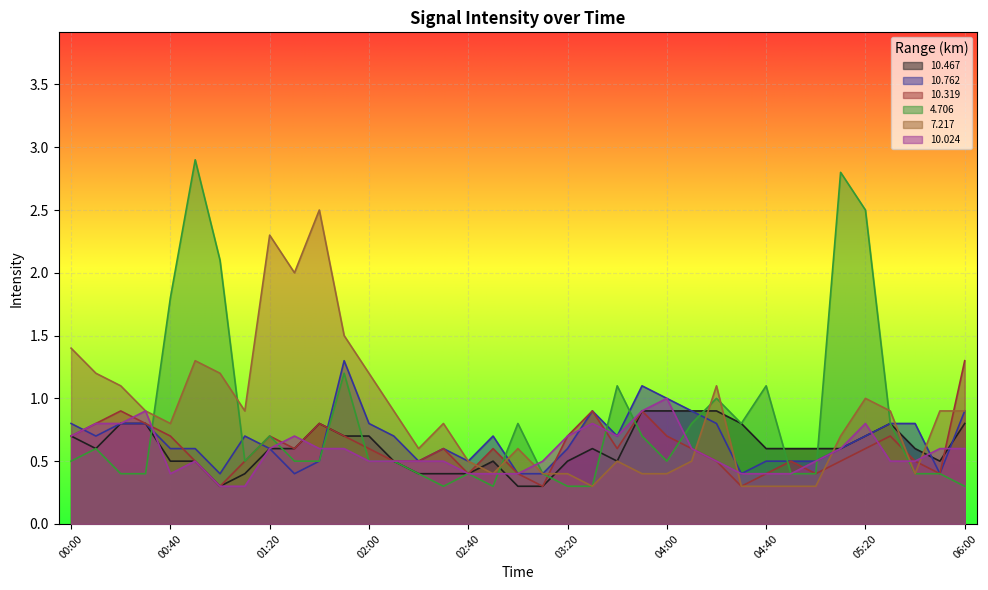

Reading right to left, transcribe all the data shown in this chart.

 10.467: 06:00=0.8	05:50=0.5	05:40=0.6	05:30=0.8	05:20=0.7	05:10=0.6	05:00=0.6	04:50=0.6	04:40=0.6	04:30=0.8	04:20=0.9	04:10=0.9	04:00=0.9	03:50=0.9	03:40=0.5	03:30=0.6	03:20=0.5	03:10=0.3	03:00=0.3	02:50=0.5	02:40=0.4	02:30=0.4	02:20=0.4	02:10=0.5	02:00=0.7	01:50=0.7	01:40=0.8	01:30=0.6	01:20=0.6	01:10=0.4	01:00=0.3	00:50=0.5	00:40=0.5	00:30=0.8	00:20=0.8	00:10=0.6	00:00=0.7
 10.762: 06:00=0.9	05:50=0.4	05:40=0.8	05:30=0.8	05:20=0.7	05:10=0.6	05:00=0.5	04:50=0.5	04:40=0.5	04:30=0.4	04:20=0.8	04:10=0.9	04:00=1.0	03:50=1.1	03:40=0.7	03:30=0.9	03:20=0.6	03:10=0.4	03:00=0.4	02:50=0.7	02:40=0.5	02:30=0.6	02:20=0.5	02:10=0.7	02:00=0.8	01:50=1.3	01:40=0.5	01:30=0.4	01:20=0.6	01:10=0.7	01:00=0.4	00:50=0.6	00:40=0.6	00:30=0.8	00:20=0.8	00:10=0.7	00:00=0.8
 10.319: 06:00=1.3	05:50=0.4	05:40=0.5	05:30=0.7	05:20=0.6	05:10=0.5	05:00=0.4	04:50=0.5	04:40=0.4	04:30=0.3	04:20=0.5	04:10=0.6	04:00=0.7	03:50=0.9	03:40=0.6	03:30=0.9	03:20=0.7	03:10=0.3	03:00=0.4	02:50=0.6	02:40=0.4	02:30=0.6	02:20=0.5	02:10=0.5	02:00=0.6	01:50=0.7	01:40=0.8	01:30=0.6	01:20=0.7	01:10=0.5	01:00=0.3	00:50=0.5	00:40=0.7	00:30=0.8	00:20=0.9	00:10=0.8	00:00=0.7
  4.706: 06:00=0.3	05:50=0.4	05:40=0.4	05:30=0.8	05:20=2.5	05:10=2.8	05:00=0.4	04:50=0.4	04:40=1.1	04:30=0.8	04:20=1.0	04:10=0.8	04:00=0.5	03:50=0.7	03:40=1.1	03:30=0.3	03:20=0.3	03:10=0.4	03:00=0.8	02:50=0.3	02:40=0.4	02:30=0.3	02:20=0.4	02:10=0.5	02:00=0.5	01:50=1.2	01:40=0.5	01:30=0.5	01:20=0.7	01:10=0.5	01:00=2.1	00:50=2.9	00:40=1.8	00:30=0.4	00:20=0.4	00:10=0.6	00:00=0.5
  7.217: 06:00=0.9	05:50=0.9	05:40=0.4	05:30=0.9	05:20=1.0	05:10=0.7	05:00=0.3	04:50=0.3	04:40=0.3	04:30=0.3	04:20=1.1	04:10=0.5	04:00=0.4	03:50=0.4	03:40=0.5	03:30=0.3	03:20=0.4	03:10=0.4	03:00=0.6	02:50=0.4	02:40=0.5	02:30=0.8	02:20=0.6	02:10=0.9	02:00=1.2	01:50=1.5	01:40=2.5	01:30=2.0	01:20=2.3	01:10=0.9	01:00=1.2	00:50=1.3	00:40=0.8	00:30=0.9	00:20=1.1	00:10=1.2	00:00=1.4
 10.024: 06:00=0.6	05:50=0.6	05:40=0.5	05:30=0.5	05:20=0.8	05:10=0.6	05:00=0.5	04:50=0.4	04:40=0.4	04:30=0.4	04:20=0.5	04:10=0.6	04:00=1.0	03:50=0.9	03:40=0.7	03:30=0.8	03:20=0.7	03:10=0.5	03:00=0.4	02:50=0.4	02:40=0.4	02:30=0.5	02:20=0.5	02:10=0.5	02:00=0.5	01:50=0.6	01:40=0.6	01:30=0.7	01:20=0.6	01:10=0.3	01:00=0.3	00:50=0.5	00:40=0.4	00:30=0.9	00:20=0.8	00:10=0.8	00:00=0.7